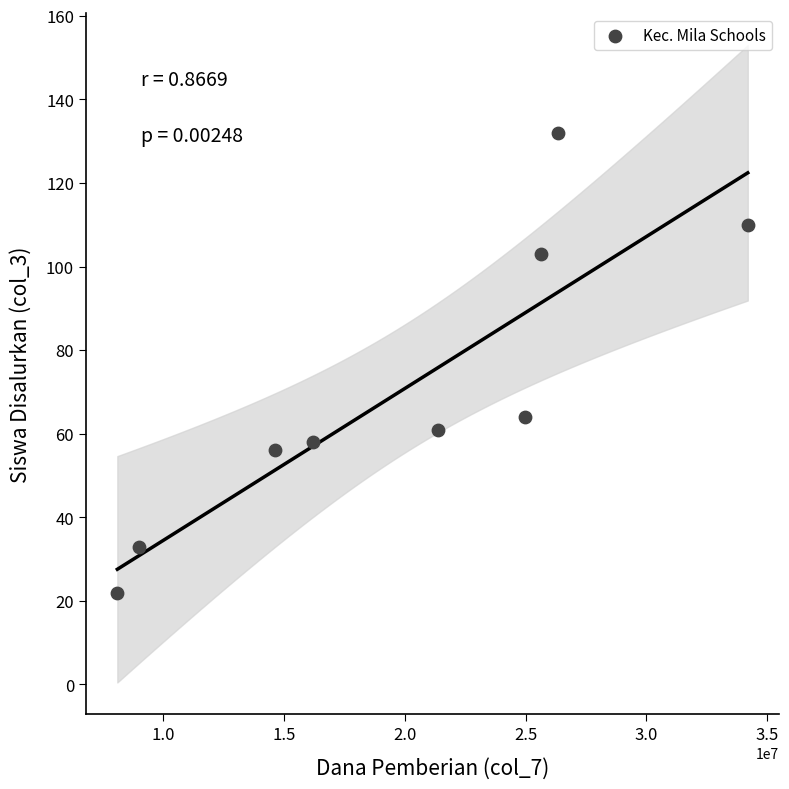

What Y value in the scatter plot is closest to 77?

64